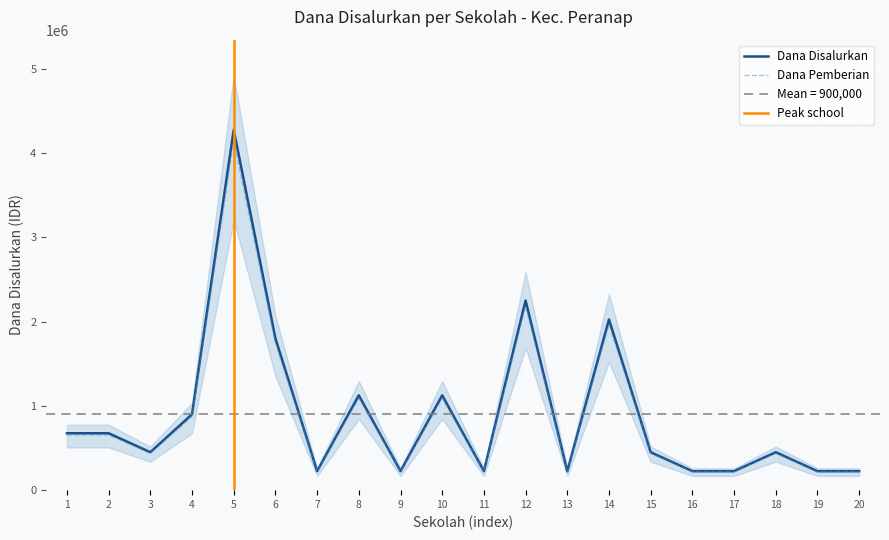

What value does the Dana Disalurkan series have at 16?

225000